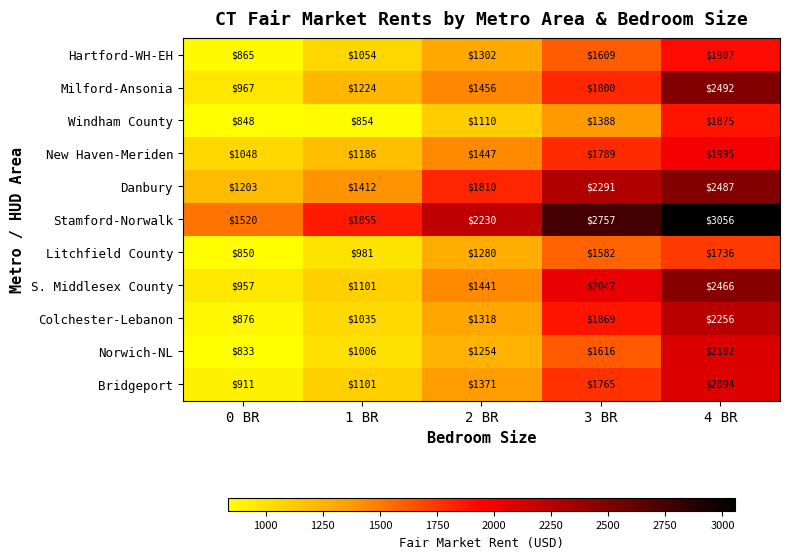

True or false: Danbury has a value of 316 at 0 BR.

False